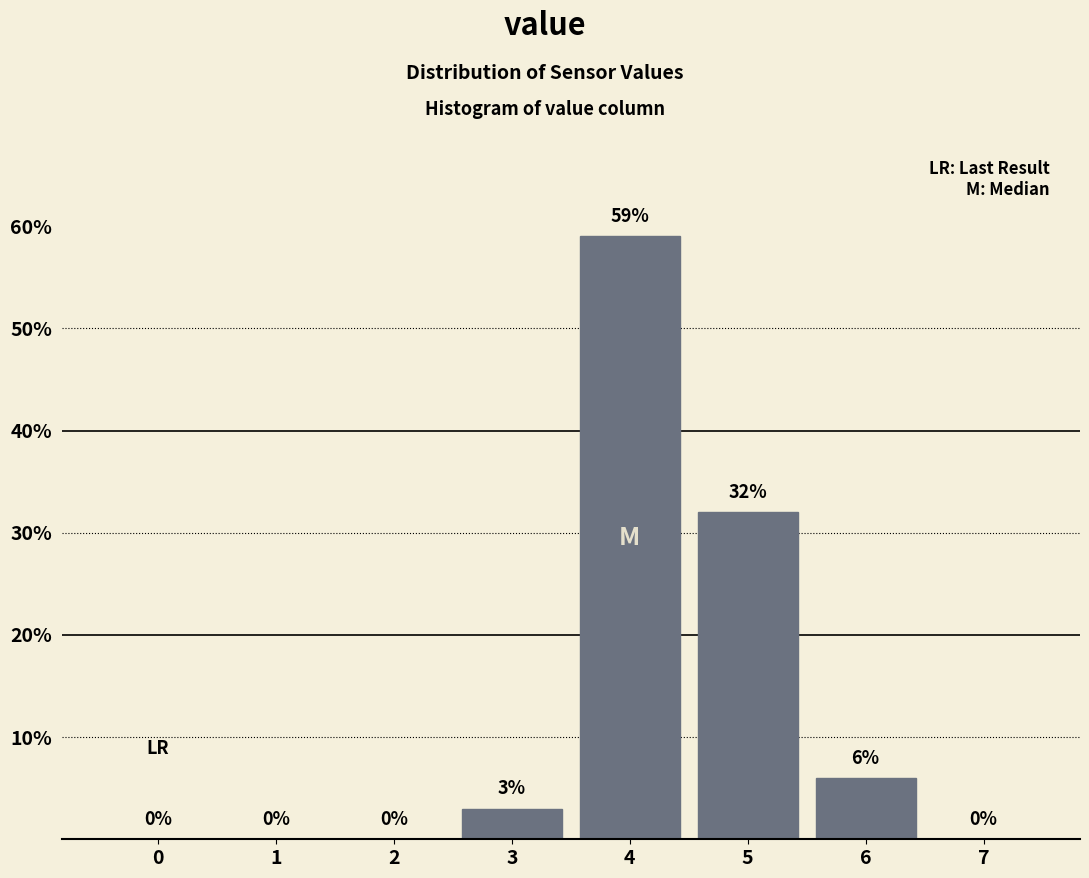

Reading left to right, list all the values displayed in this chart.

0=0	1=0	2=0	3=3	4=59	5=32	6=6	7=0